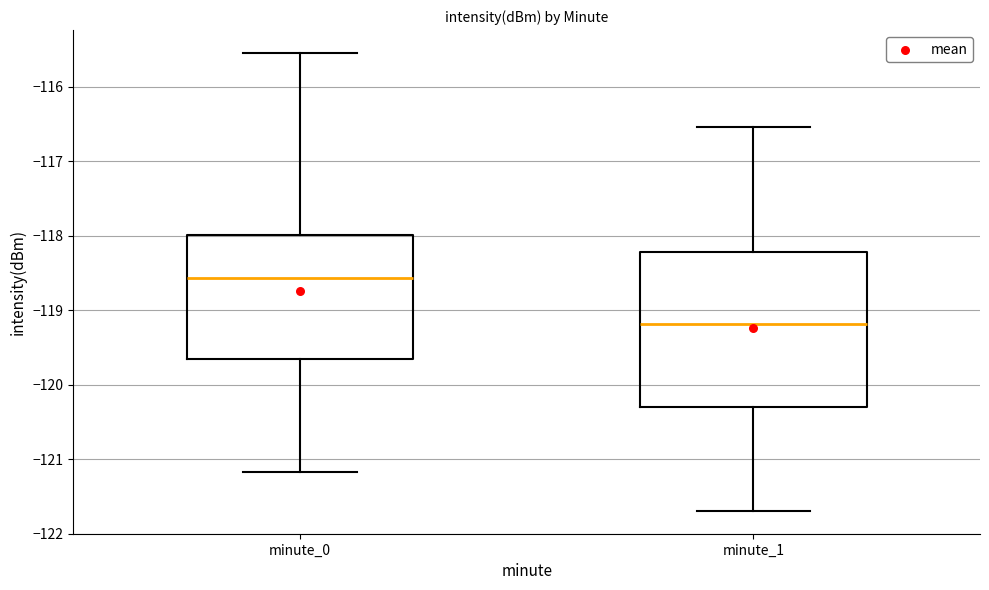

Which box has the lowest median line?

minute_1